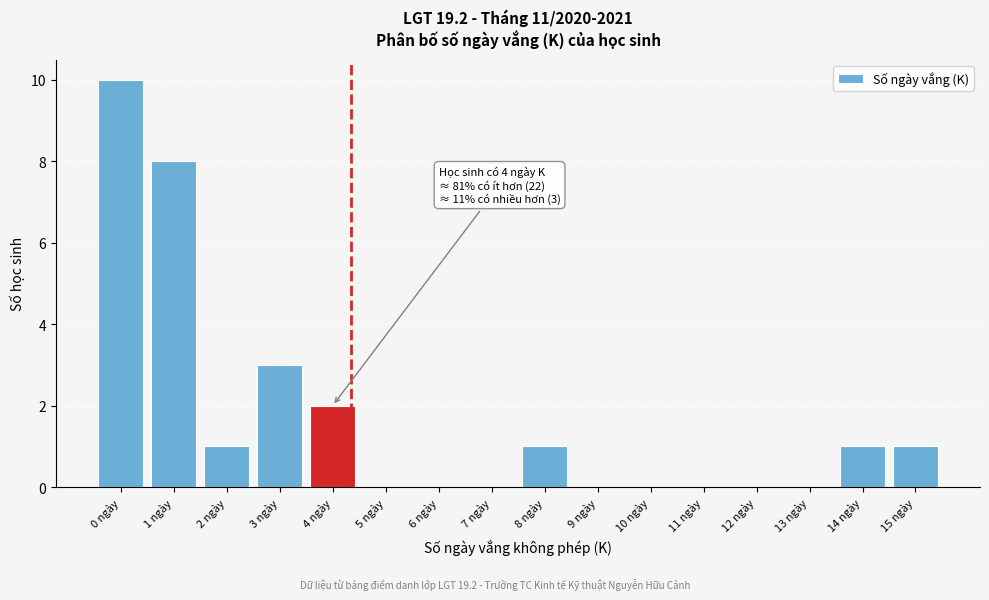

Reading left to right, transcribe all the data shown in this chart.

0 ngày=10	1 ngày=8	2 ngày=1	3 ngày=3	4 ngày=2	5 ngày=0	6 ngày=0	7 ngày=0	8 ngày=1	9 ngày=0	10 ngày=0	11 ngày=0	12 ngày=0	13 ngày=0	14 ngày=1	15 ngày=1